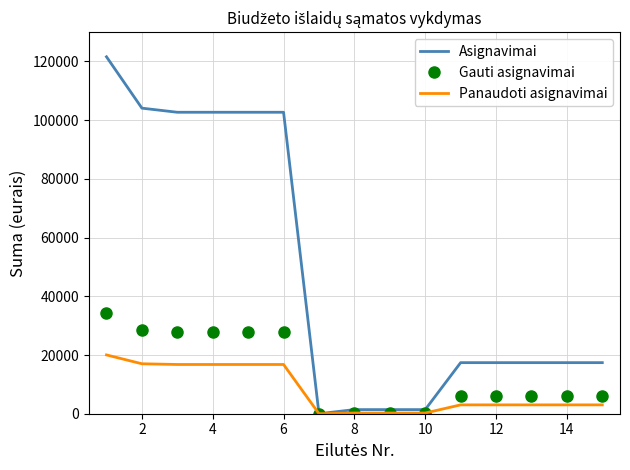

Rank the series by their maximum value, from highest to lowest.

Asignavimai, Gauti asignavimai, Panaudoti asignavimai